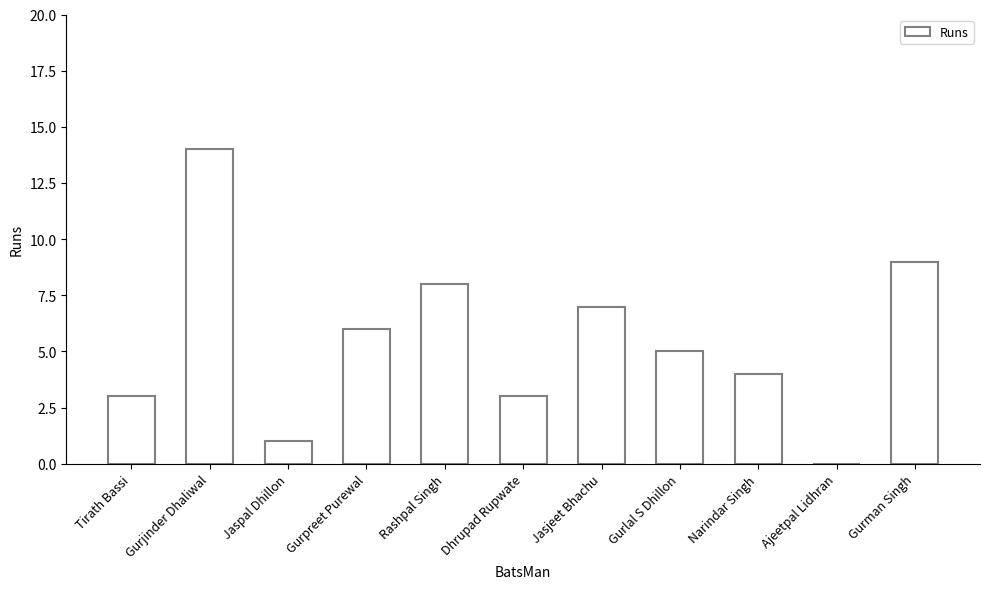

Reading right to left, list all the values displayed in this chart.

Gurman Singh=9	Ajeetpal Lidhran=0	Narindar Singh=4	Gurlal S Dhillon=5	Jasjeet Bhachu=7	Dhrupad Rupwate=3	Rashpal Singh=8	Gurpreet Purewal=6	Jaspal Dhillon=1	Gurjinder Dhaliwal=14	Tirath Bassi=3